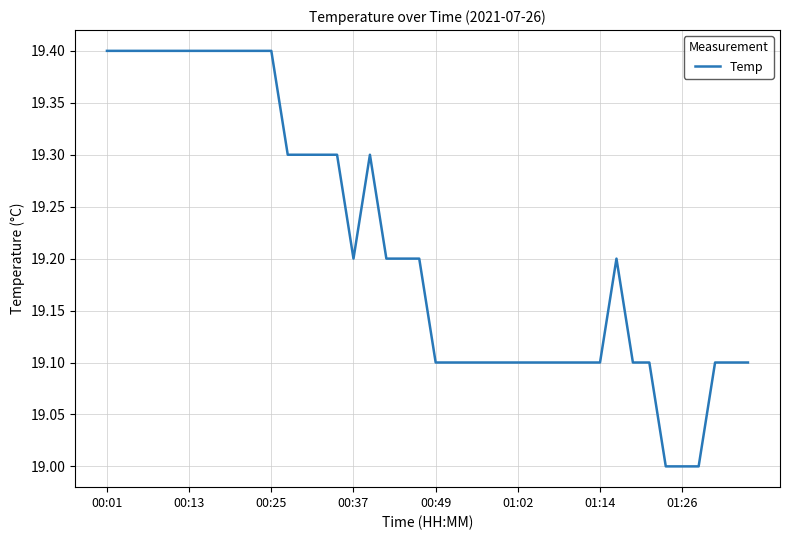

What is the smallest value displayed?

19.0